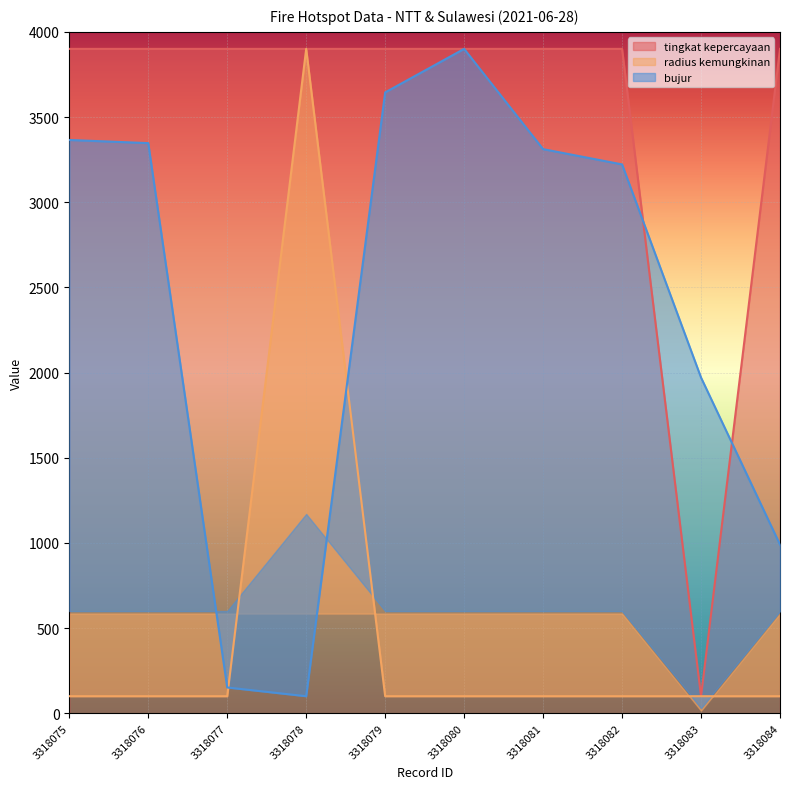

What is the spread (max minus min) of values at 3318084?

3800.0